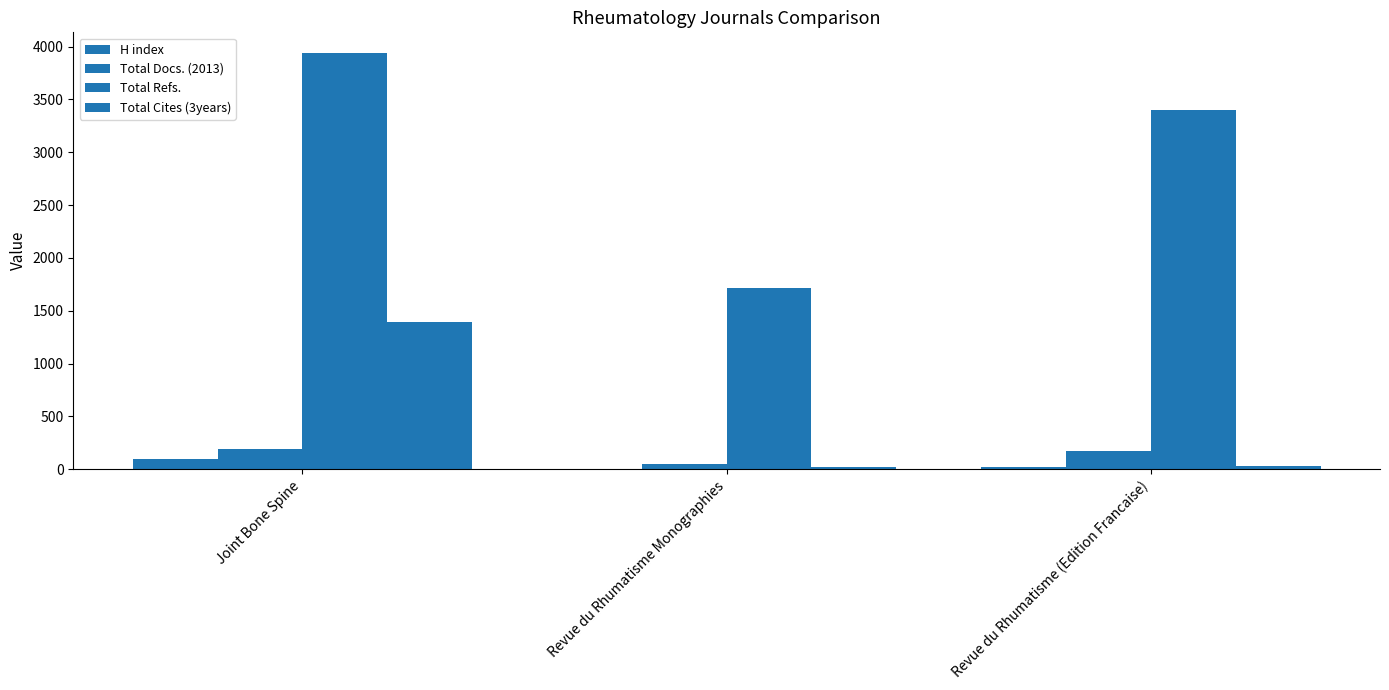

At Joint Bone Spine, list the series in order from smallest to largest.

H index, Total Docs. (2013), Total Cites (3years), Total Refs.